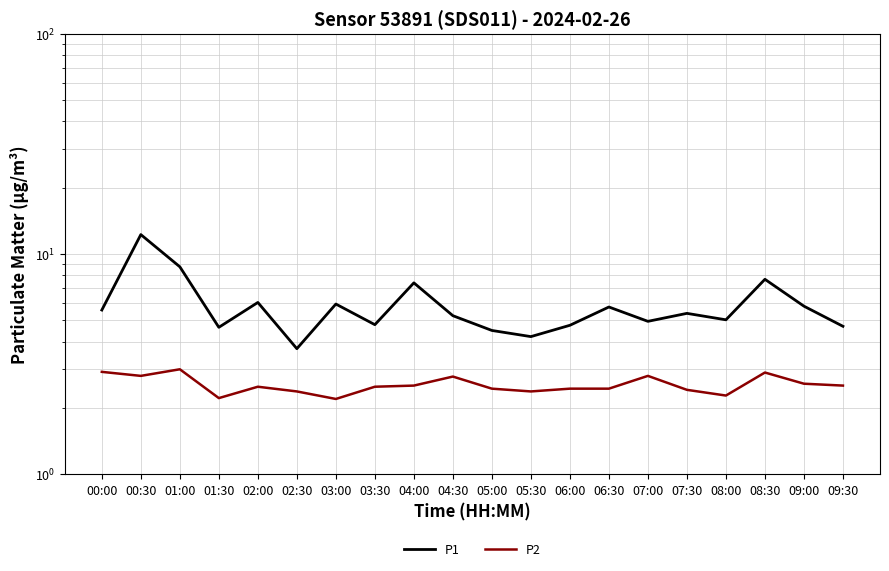

Reading right to left, transcribe all the data shown in this chart.

P1: 4.7	5.8	7.7	5.0	5.4	5.0	5.8	4.8	4.2	4.5	5.2	7.4	4.8	5.9	3.7	6.0	4.7	8.8	12.2	5.6
P2: 2.5	2.6	2.9	2.3	2.4	2.8	2.5	2.5	2.4	2.5	2.8	2.5	2.5	2.2	2.4	2.5	2.2	3.0	2.8	2.9